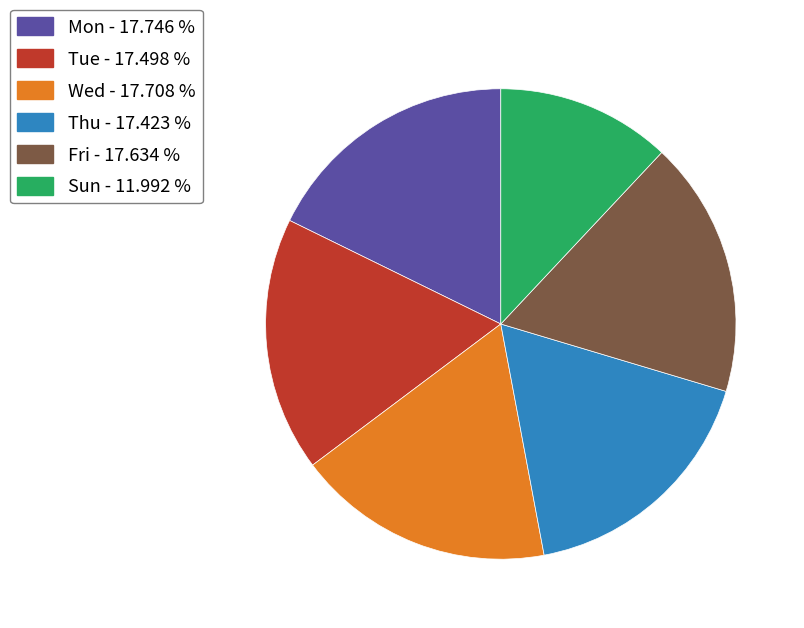

What is the ratio of the value at Sun to the value at Wed?

0.7